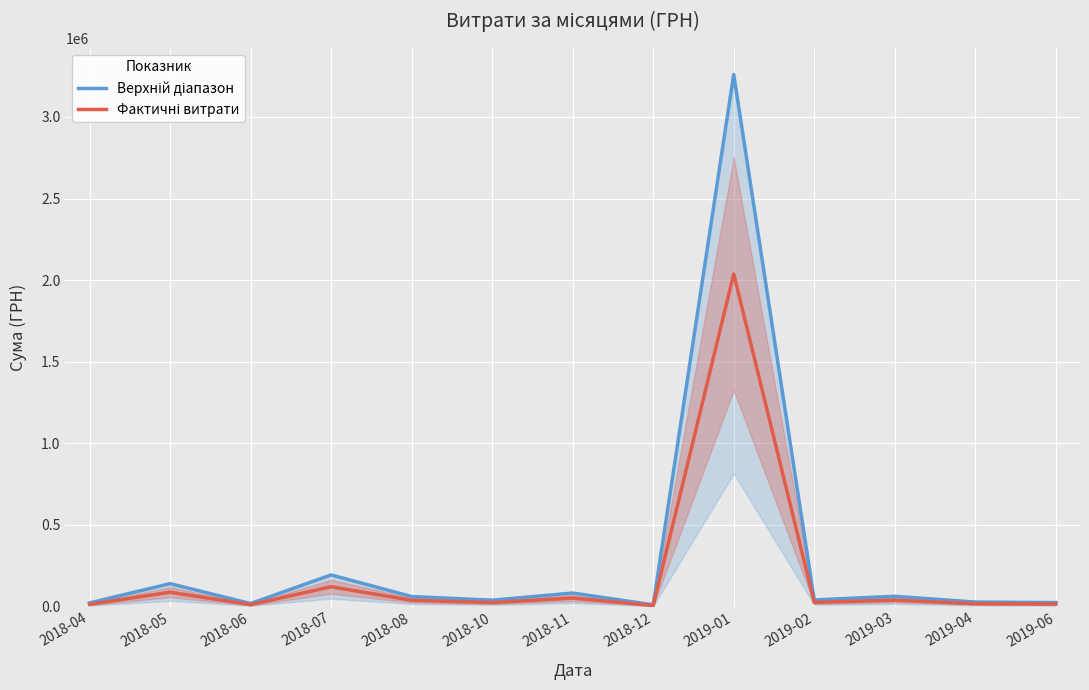

At which label is Верхній діапазон closest to 1635500?

2018-07